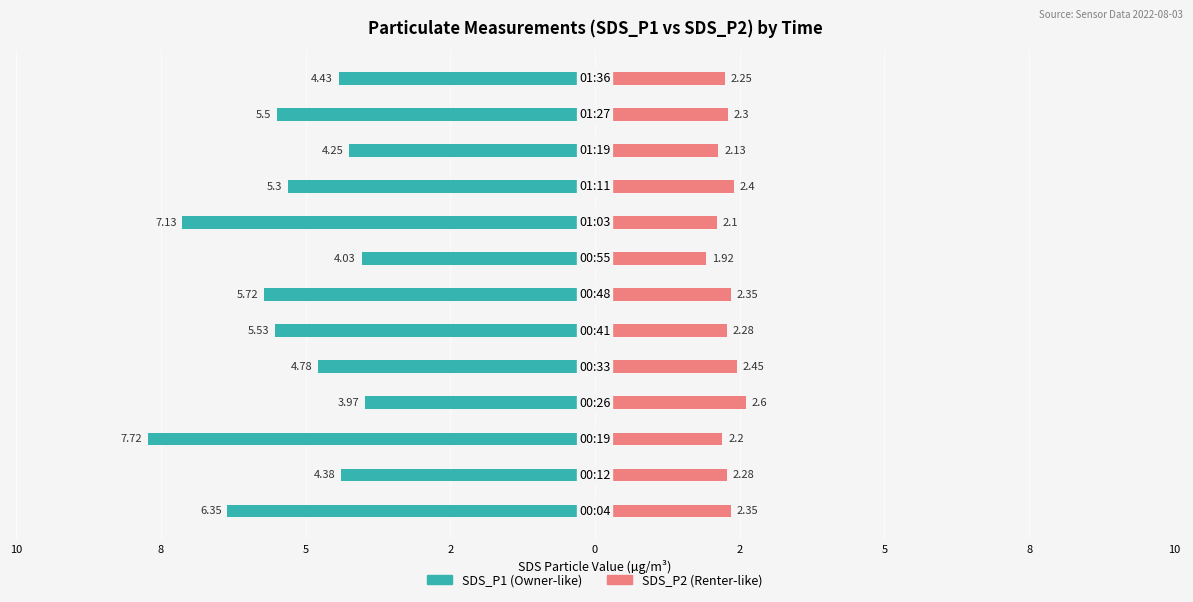

What is the difference between the maximum and second lowest values in the SDS_P2 series?

0.5